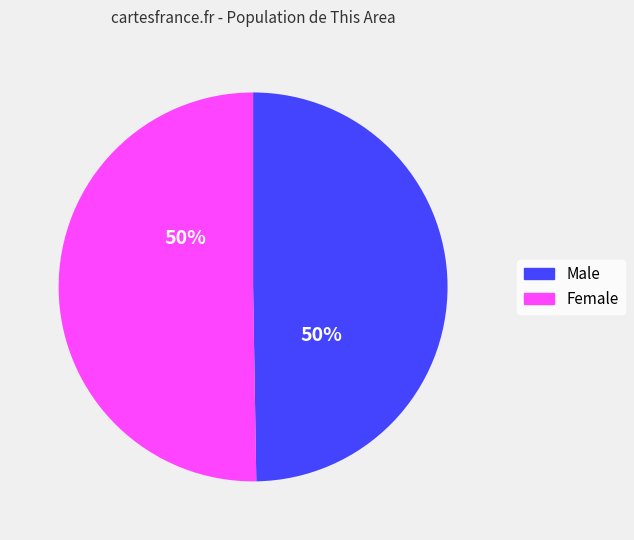

Approximately how many times larger is the value at Male compared to Female?

1.0